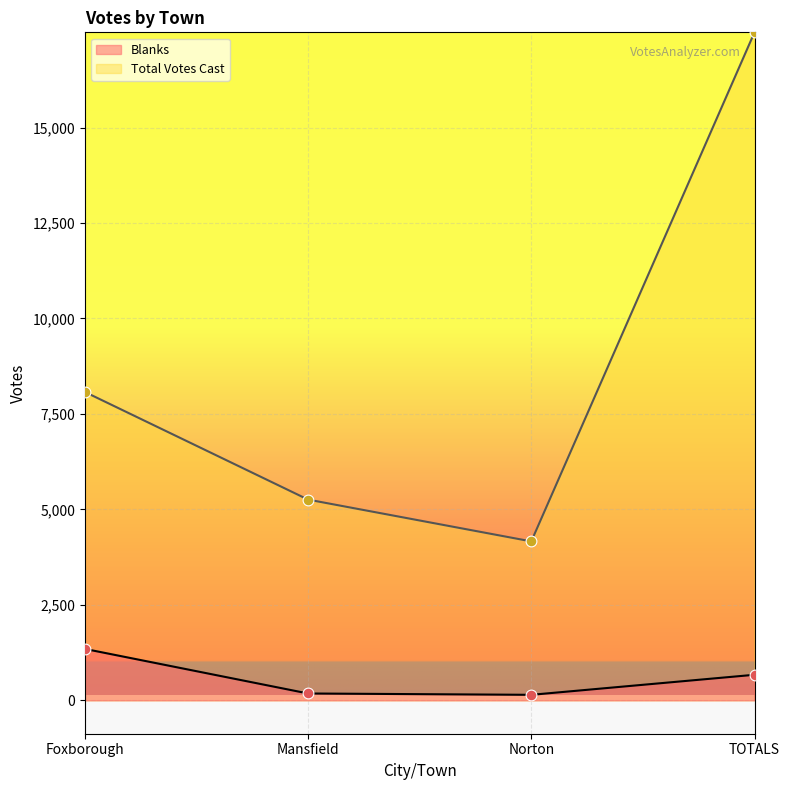

At which category is the sum across all series the highest?

TOTALS